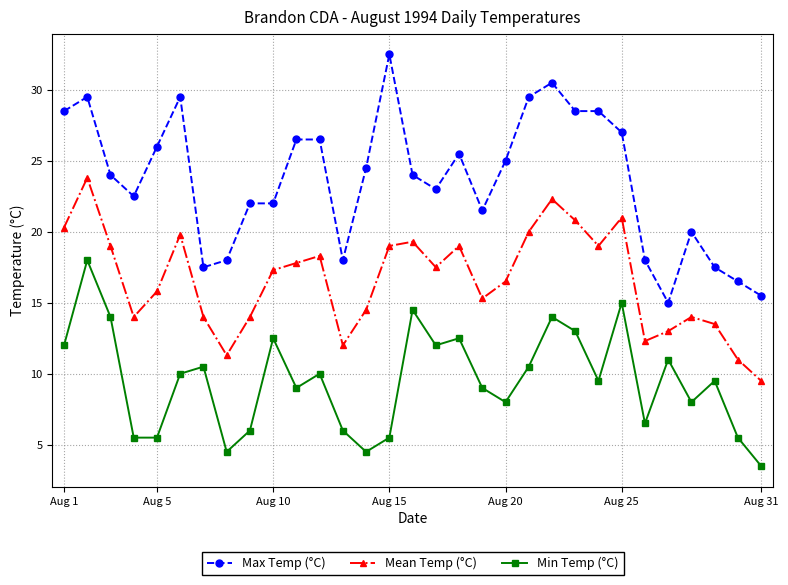

What is the value of the Min Temp (°C) point at the 2nd from the left?

18.0